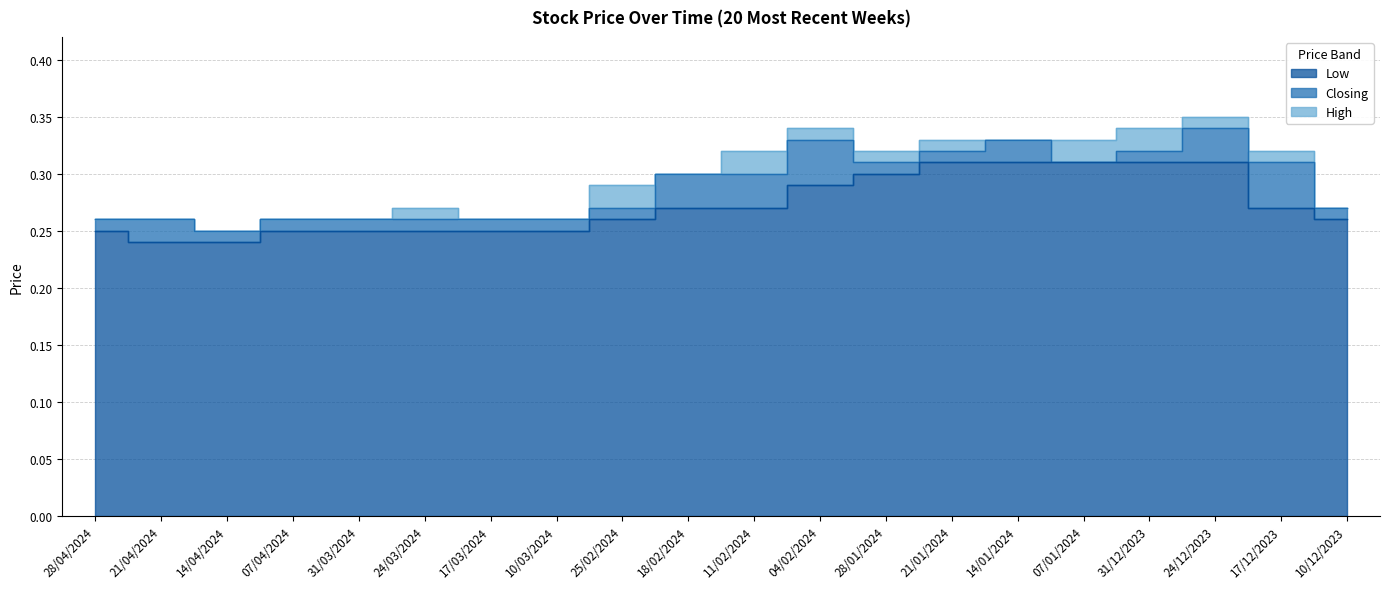

The value of Low at 25/02/2024 is 0.4. True or false?

False